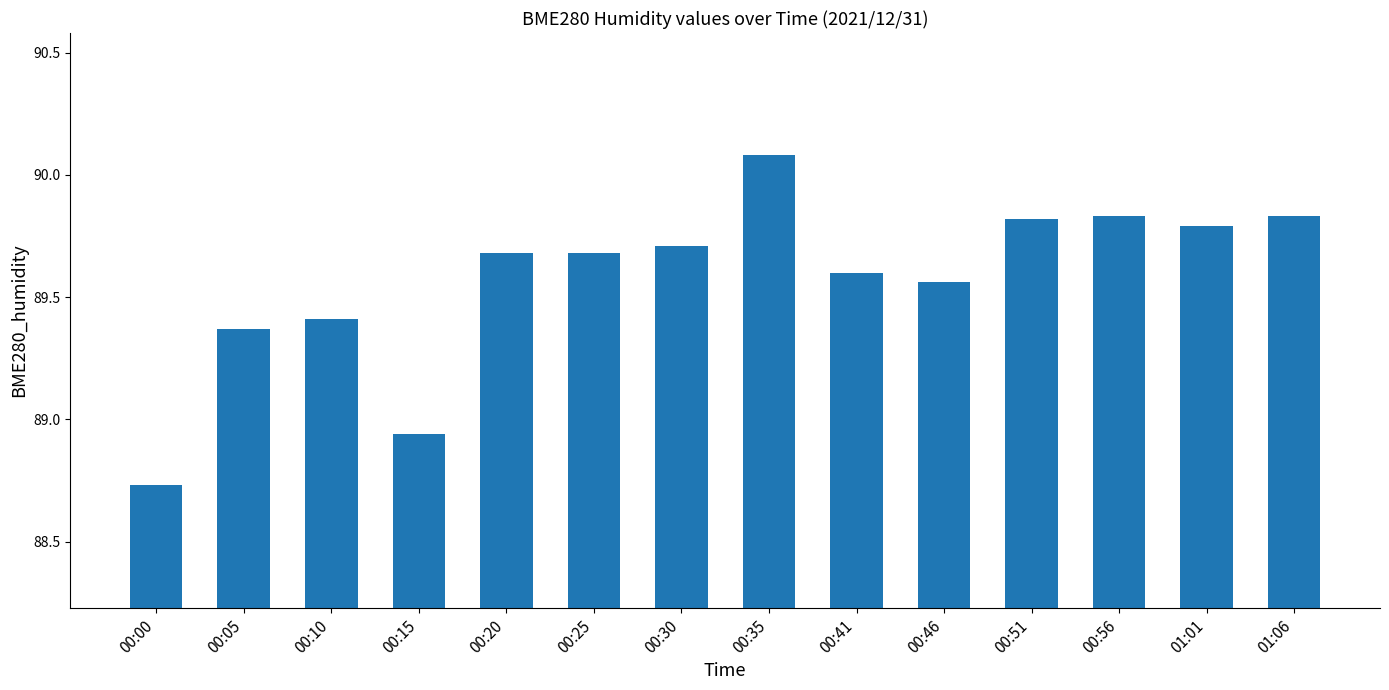

What is the difference between the values at 00:56 and 00:15?

0.9